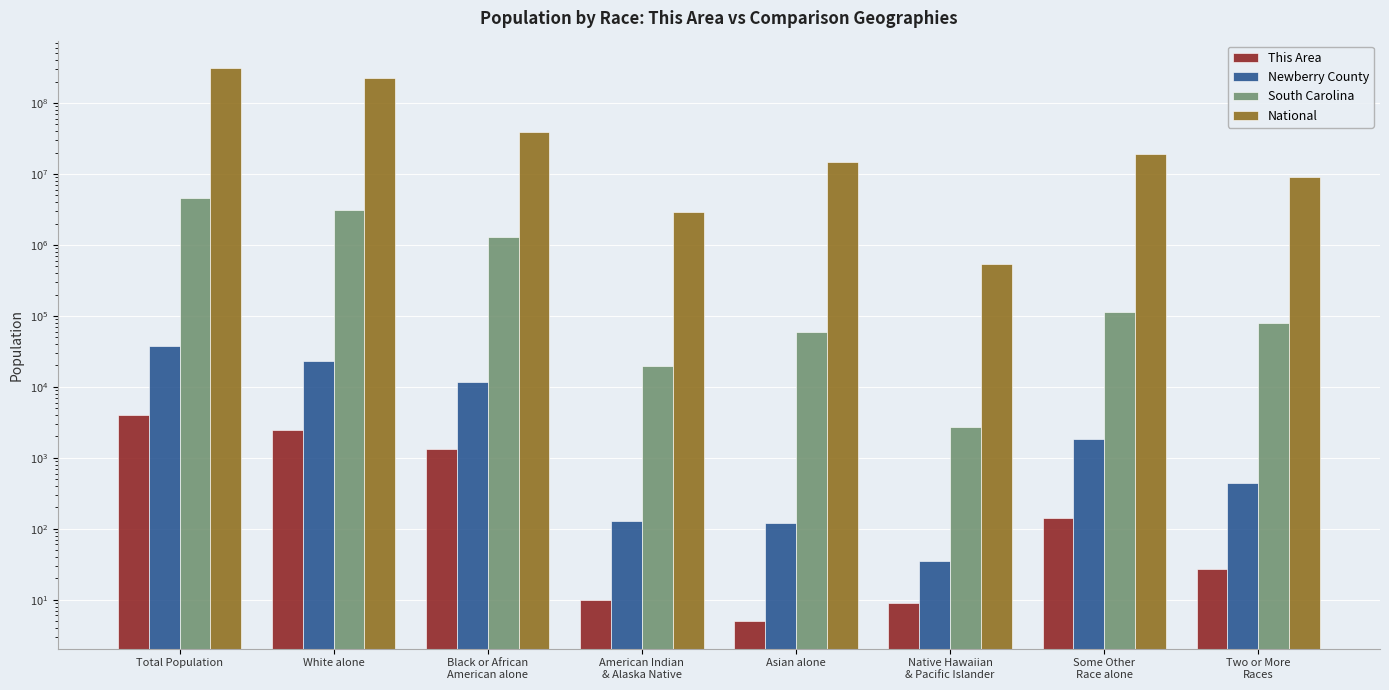

What are all the series names shown in the legend?

This Area, Newberry County, South Carolina, National